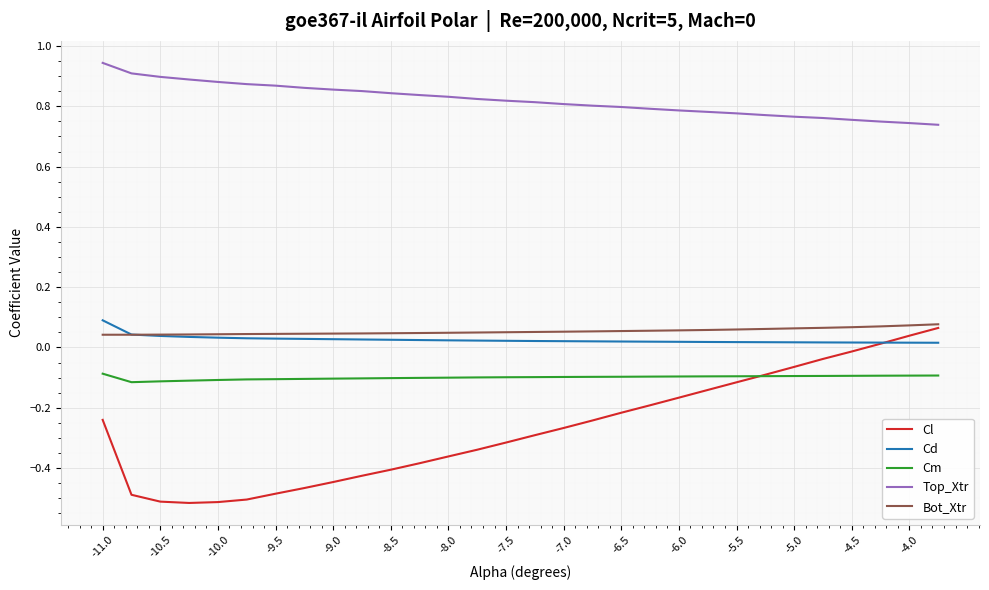

True or false: Top_Xtr and Cm intersect in this chart.

False